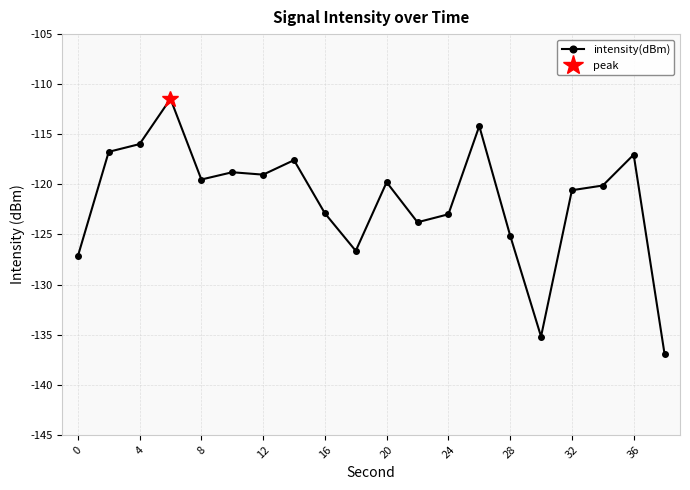

What is the maximum value shown in the chart?

-111.5